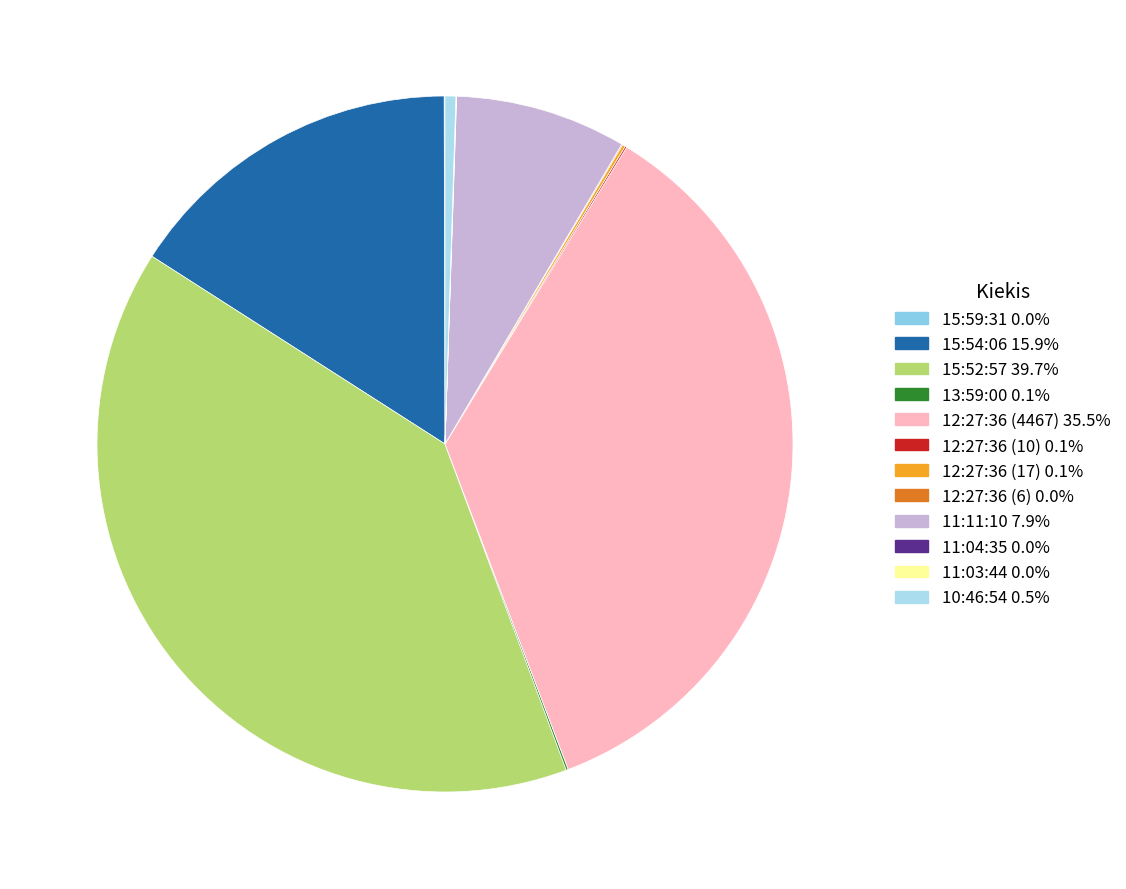

How much of the chart is everything except 11:11:10?

92.1%